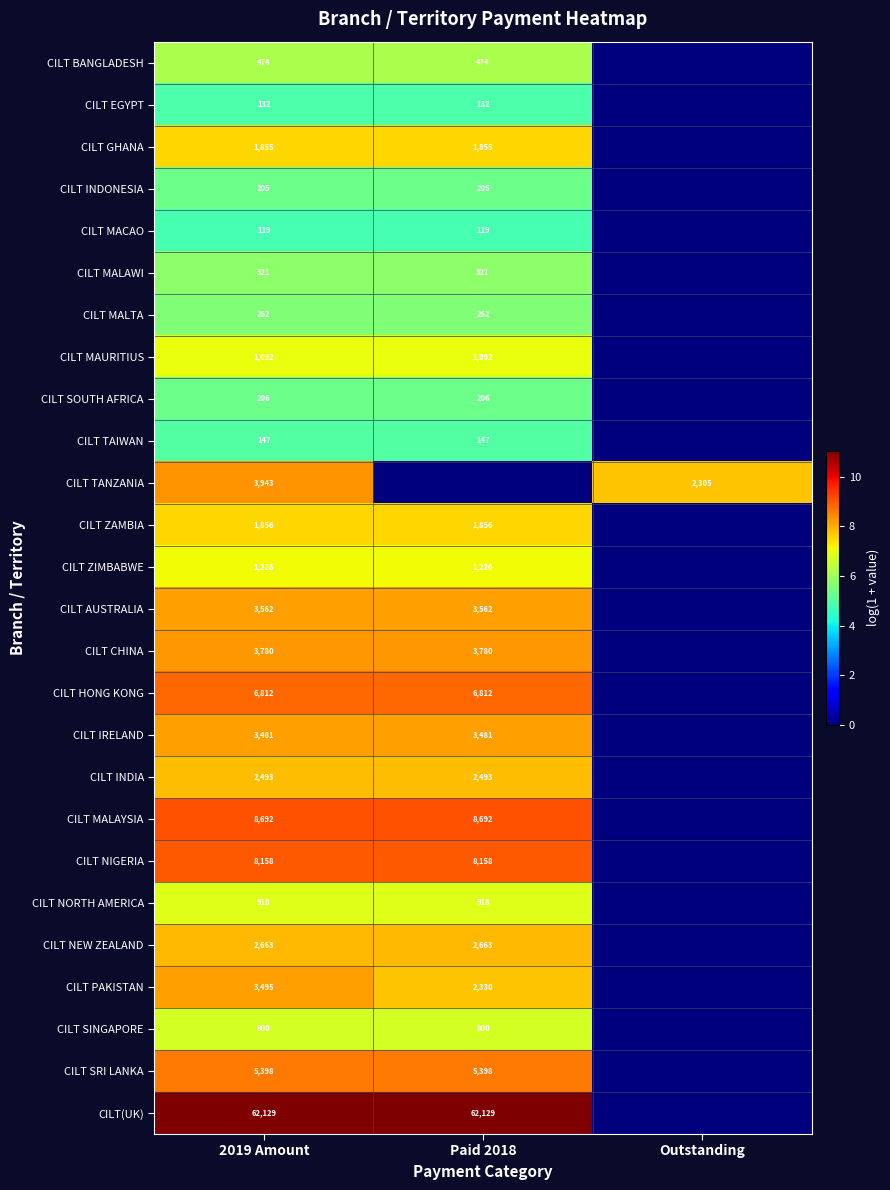

Is it true that CILT CHINA equals 3780 at Paid 2018?

True